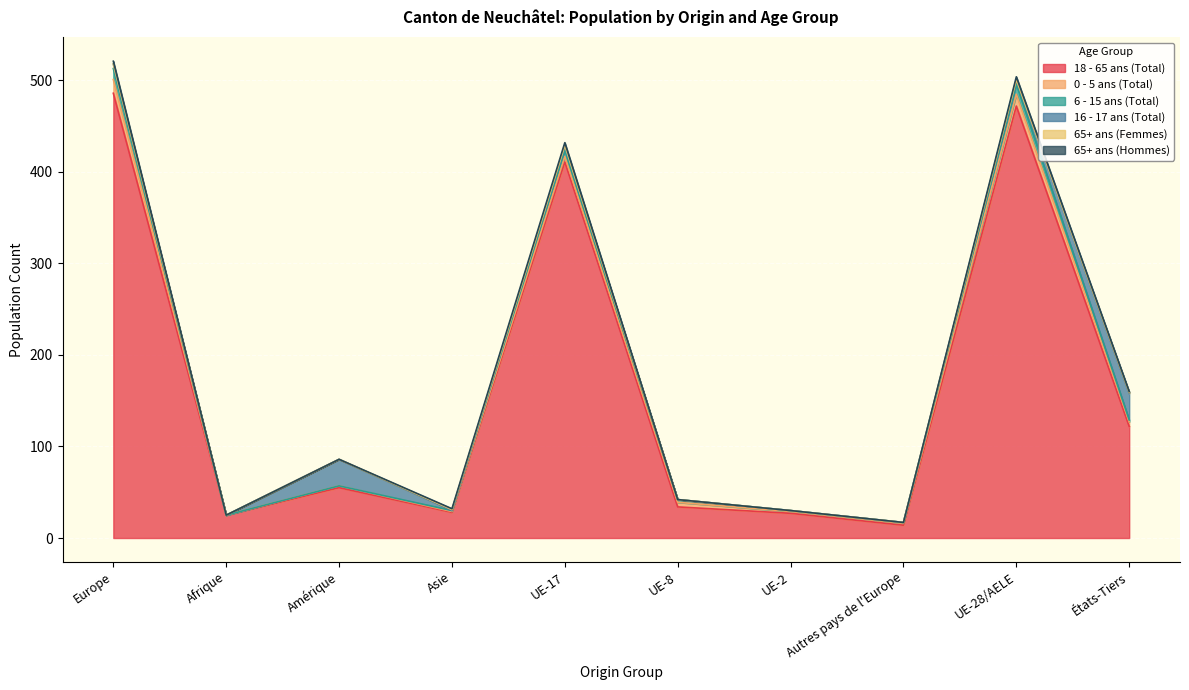

True or false: 16 - 17 ans (Total) and 65+ ans (Hommes) intersect in this chart.

True